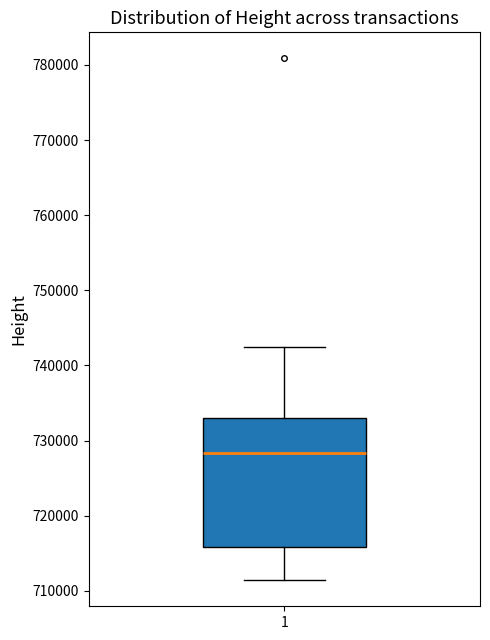

Where does the lower whisker of the box at x = 1 end on the y-axis? The values are not printed on the chart, so give them approximately, as read against the axis.

711000